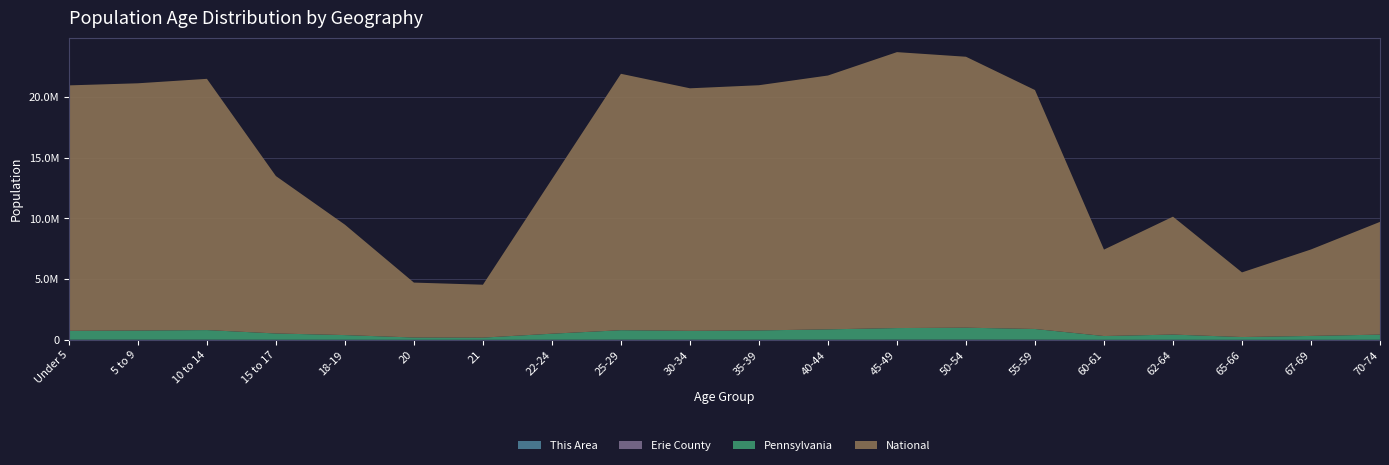

Reading left to right, extract all data points from this chart.

This Area: Under 5=278	5 to 9=273	10 to 14=221	15 to 17=171	18-19=93	20=35	21=47	22-24=141	25-29=206	30-34=207	35-39=217	40-44=212	45-49=224	50-54=206	55-59=185	60-61=80	62-64=94	65-66=58	67-69=80	70-74=89
Erie County: Under 5=16757	5 to 9=17067	10 to 14=18012	15 to 17=11972	18-19=10333	20=5294	21=4918	22-24=12137	25-29=17210	30-34=15496	35-39=16125	40-44=17758	45-49=19749	50-54=21476	55-59=19854	60-61=6679	62-64=8905	65-66=4874	67-69=6726	70-74=8827
Pennsylvania: Under 5=729538	5 to 9=753635	10 to 14=791151	15 to 17=517831	18-19=387235	20=191942	21=183257	22-24=498947	25-29=781527	30-34=729592	35-39=764287	40-44=851382	45-49=955763	50-54=984641	55-59=879048	60-61=312575	62-64=430721	65-66=231623	67-69=321379	70-74=426536
National: Under 5=20201362	5 to 9=20348657	10 to 14=20677194	15 to 17=12954254	18-19=9086089	20=4519129	21=4354294	22-24=12712576	25-29=21101849	30-34=19962099	35-39=20179642	40-44=20890964	45-49=22708591	50-54=22298125	55-59=19664805	60-61=7113727	62-64=9704197	65-66=5319902	67-69=7115361	70-74=9278166